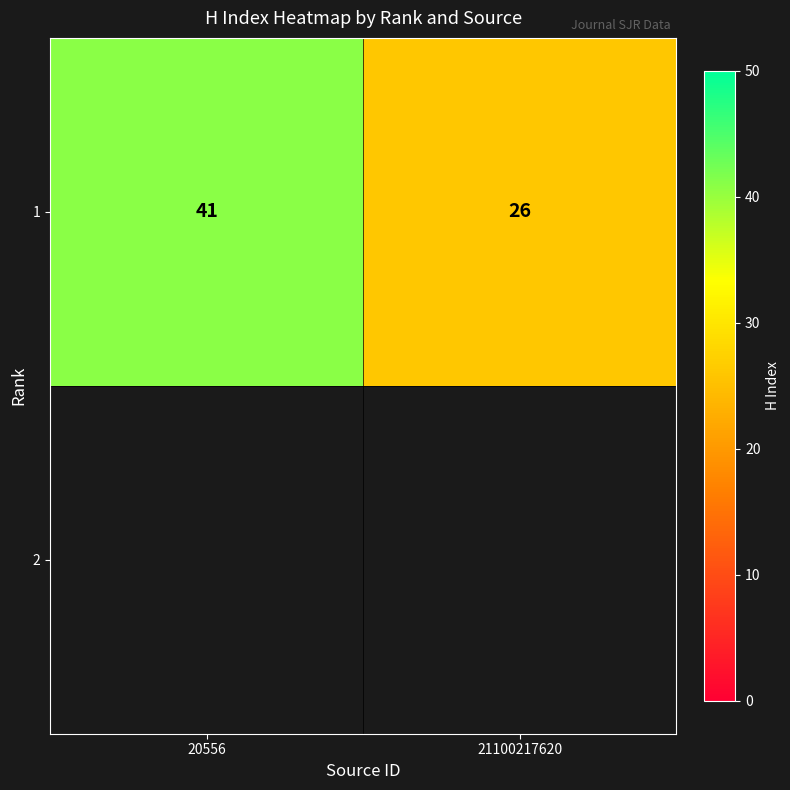

List the labels in order of value, smallest first.

21100217620, 20556